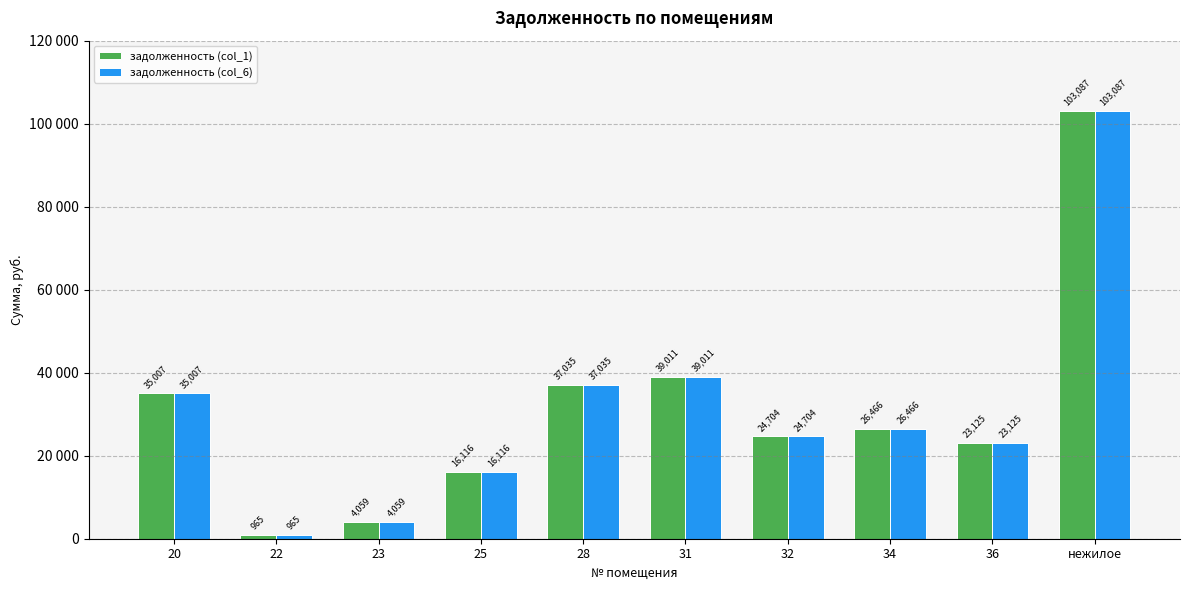

Does the chart contain any negative values?

No